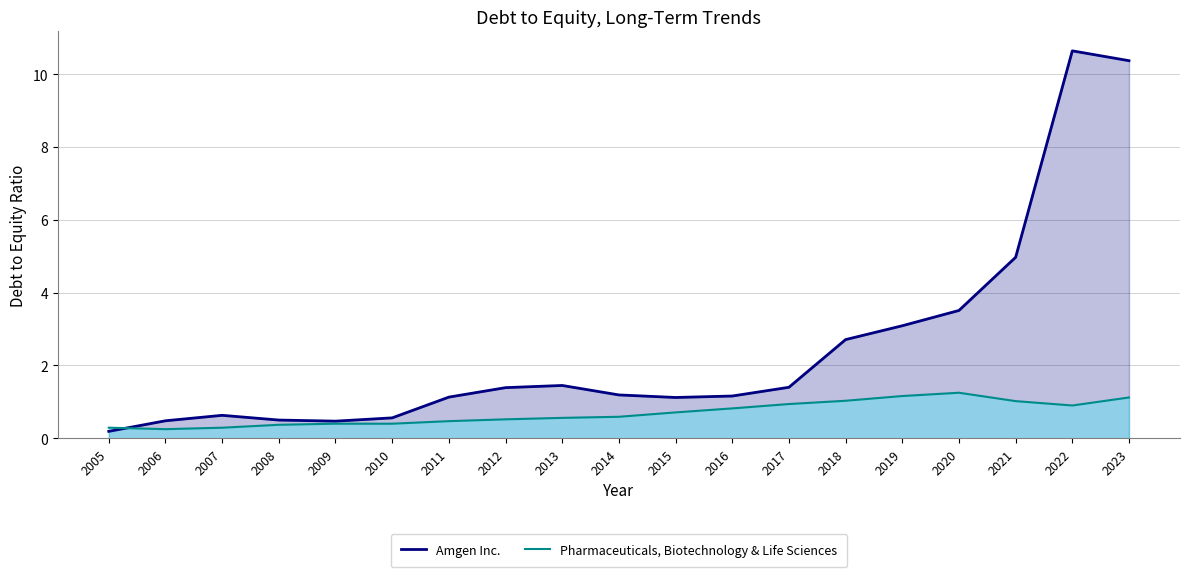

True or false: Pharmaceuticals, Biotechnology & Life Sciences has a value of 1.3 at 2017.

False